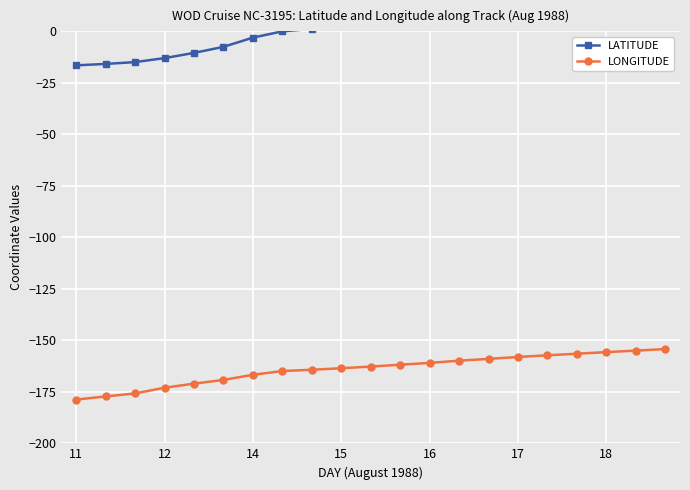

What is the lowest value of the LONGITUDE series?

-178.8